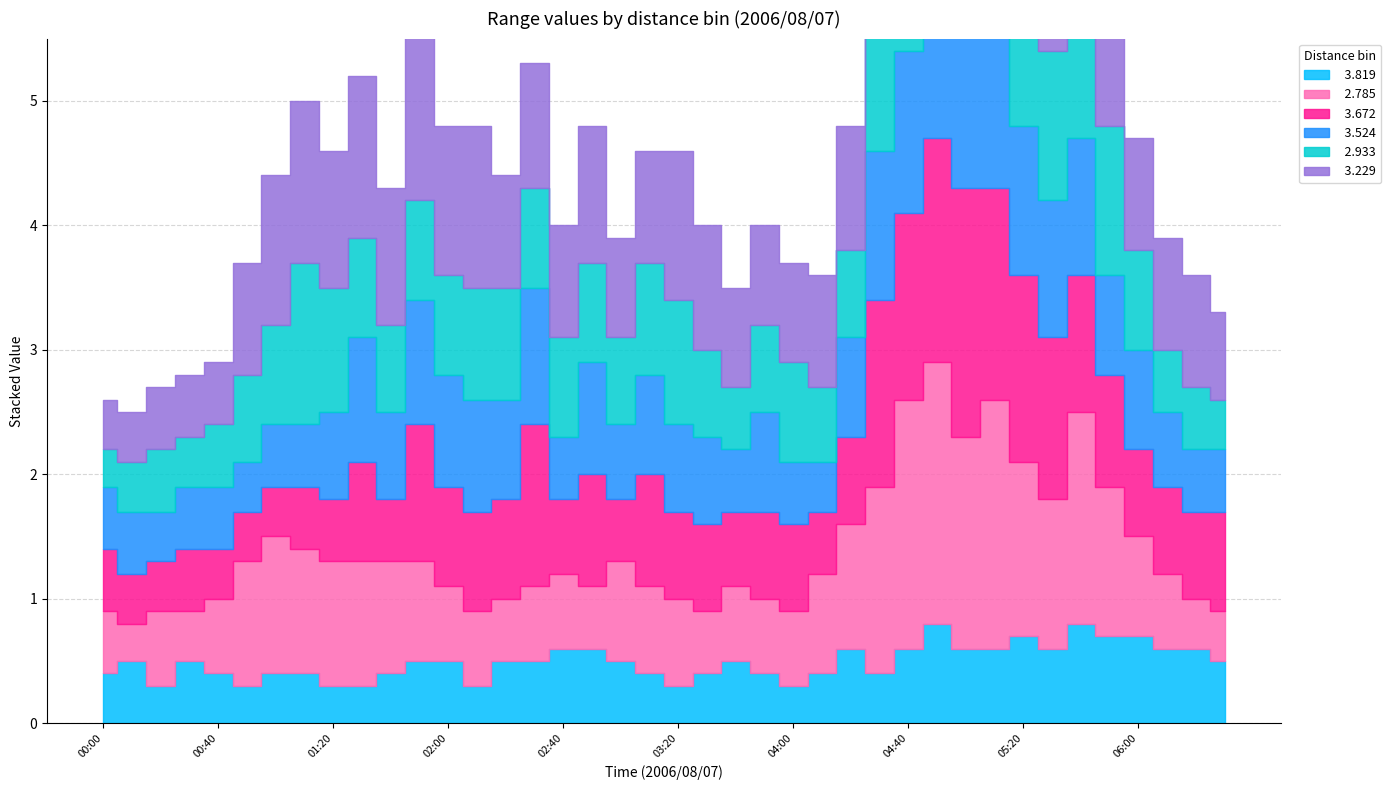

What is the highest value of the   2.933 series?

1.8